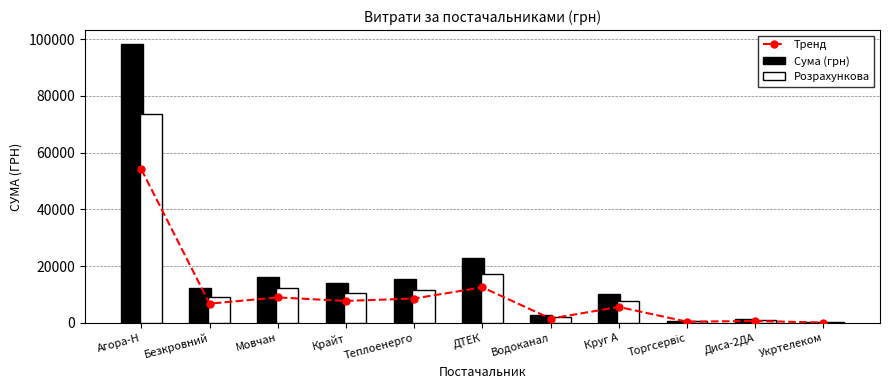

What are all the series names shown in the legend?

Тренд, Сума (грн), Розрахункова